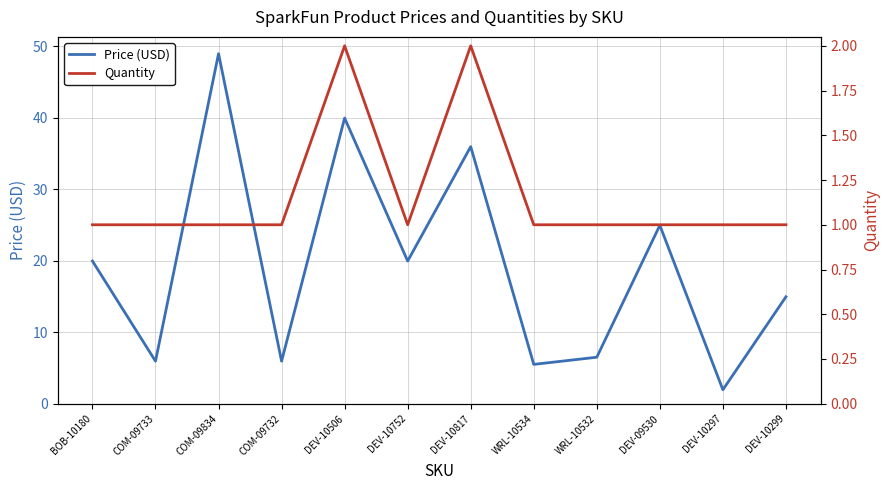

Which series has the largest range (max minus min)?

Price (USD)